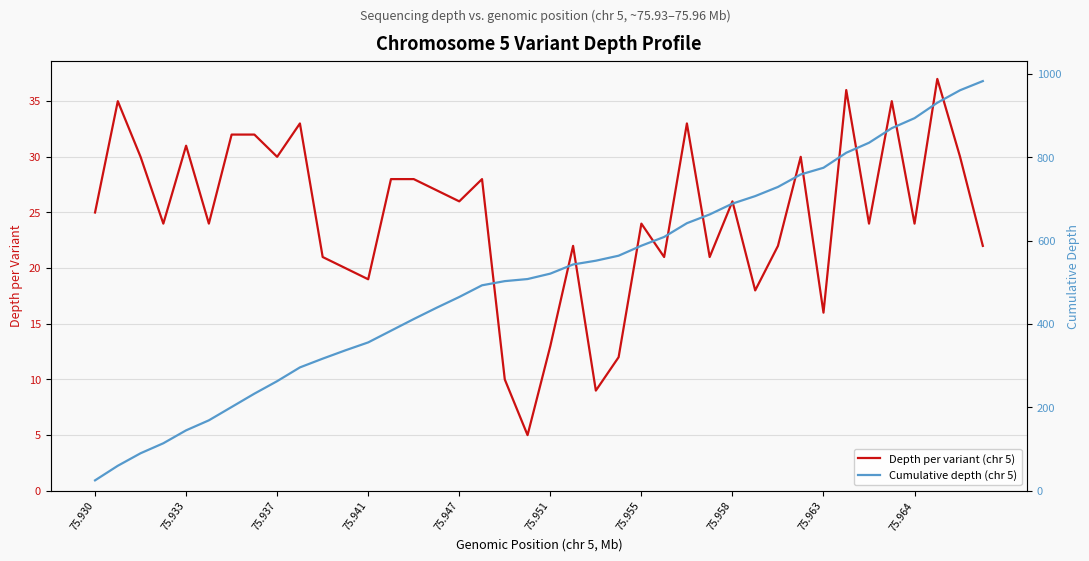

Reading right to left, what are all the values shown in this chart?

Depth per variant (chr 5): 22	30	37	24	35	24	36	16	30	22	18	26	21	33	21	24	12	9	22	13	5	10	28	26	27	28	28	19	20	21	33	30	32	32	24	31	24	30	35	25
Cumulative depth (chr 5): 983	961	931	894	870	835	811	775	759	729	707	689	663	642	609	588	564	552	543	521	508	503	493	465	439	412	384	356	337	317	296	263	233	201	169	145	114	90	60	25